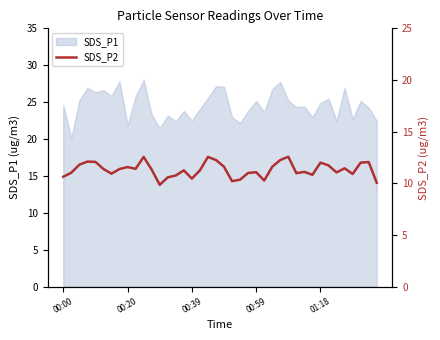

What position from the left is 27?

28